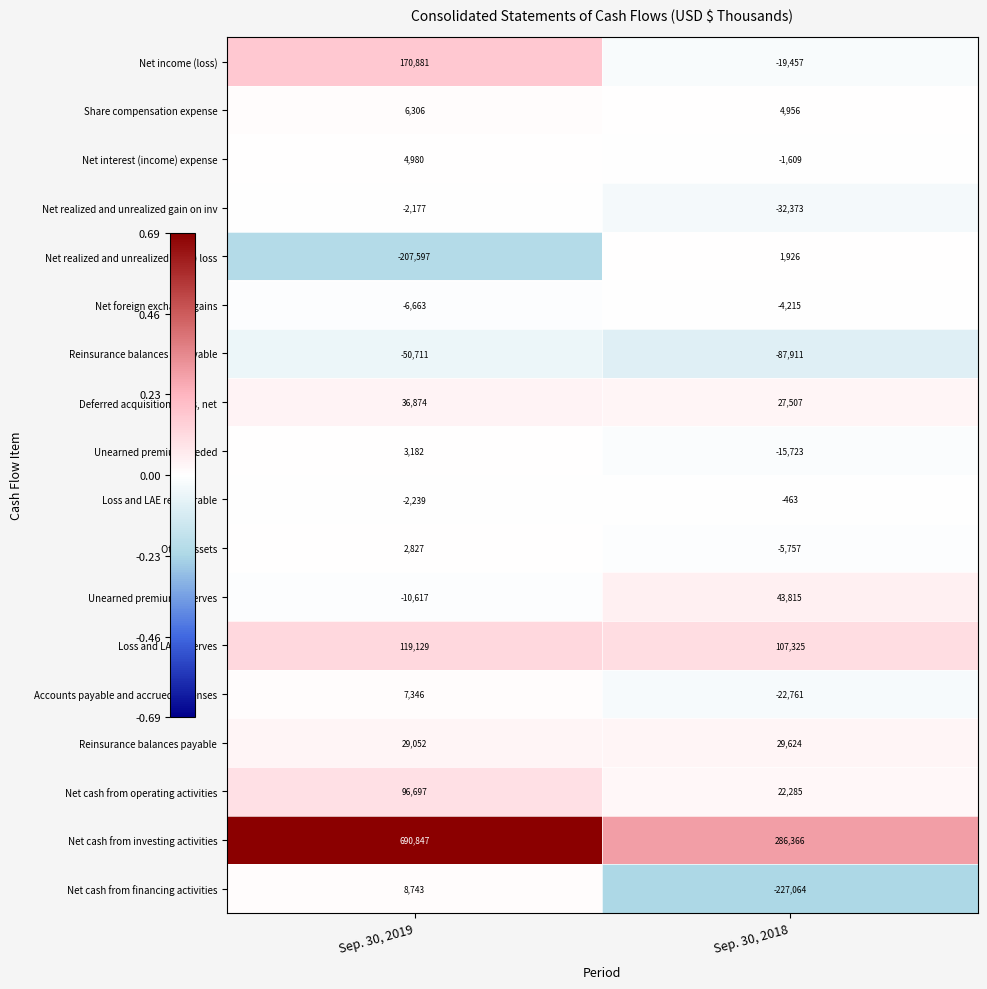

What is the sum of the Loss and LAE reserves values at Sep. 30, 2019 and Sep. 30, 2018?

226454